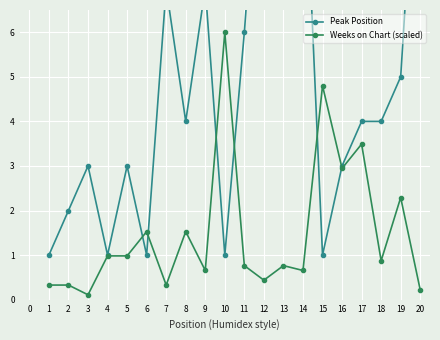

Rank the series by their maximum value, from highest to lowest.

Peak Position, Weeks on Chart (scaled)